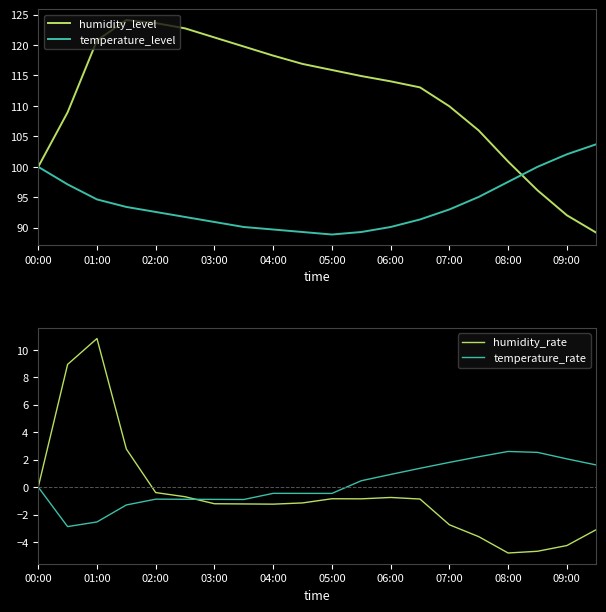

The value of temperature_level at 06:00 is 142.3. True or false?

False